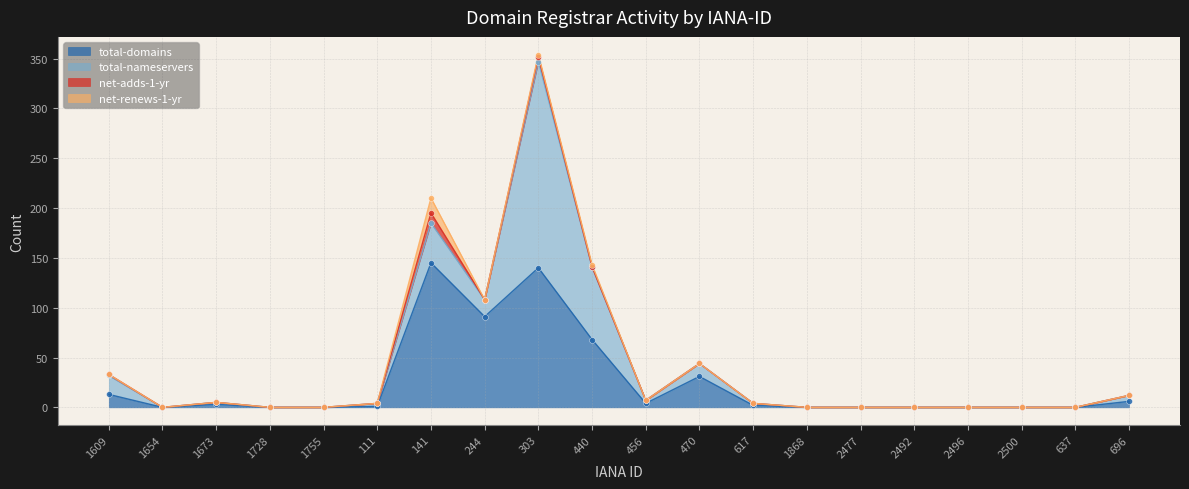

Which series has the widest spread of Y values?

total-nameservers